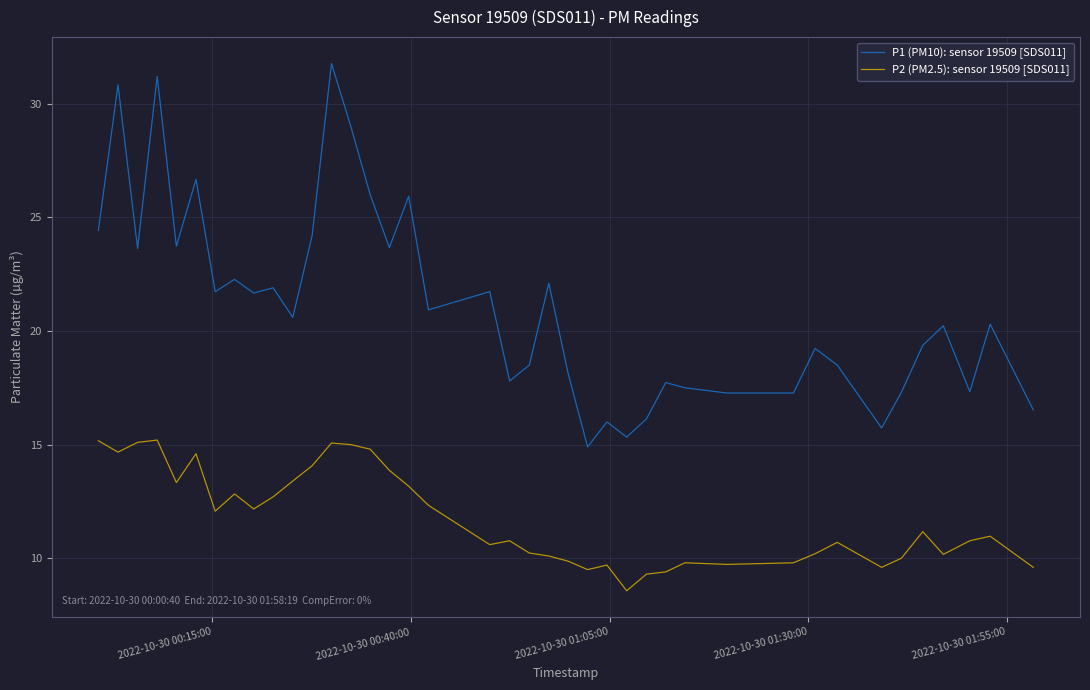

Which series has the largest total across all categories?

P1 (PM10): sensor 19509 [SDS011]